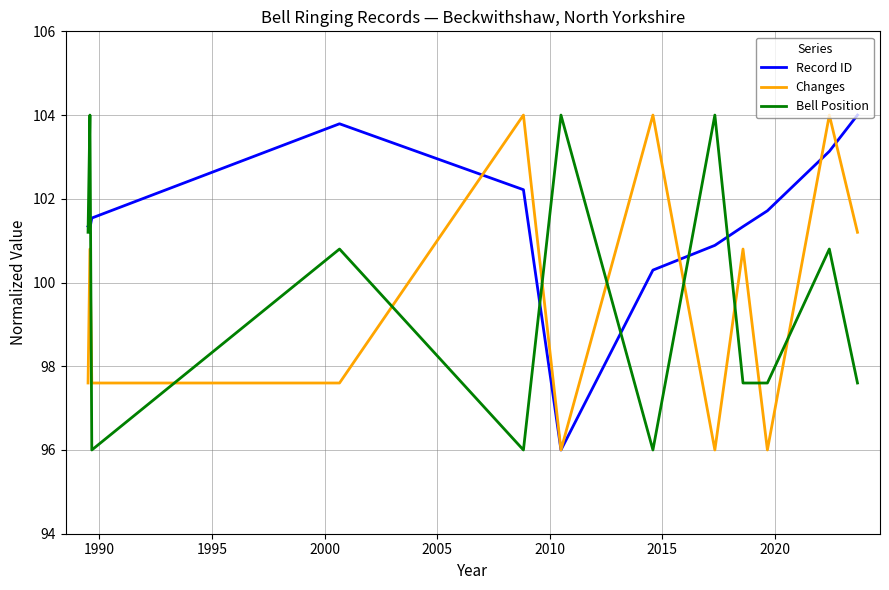

What is the maximum value shown in the chart?

104.0